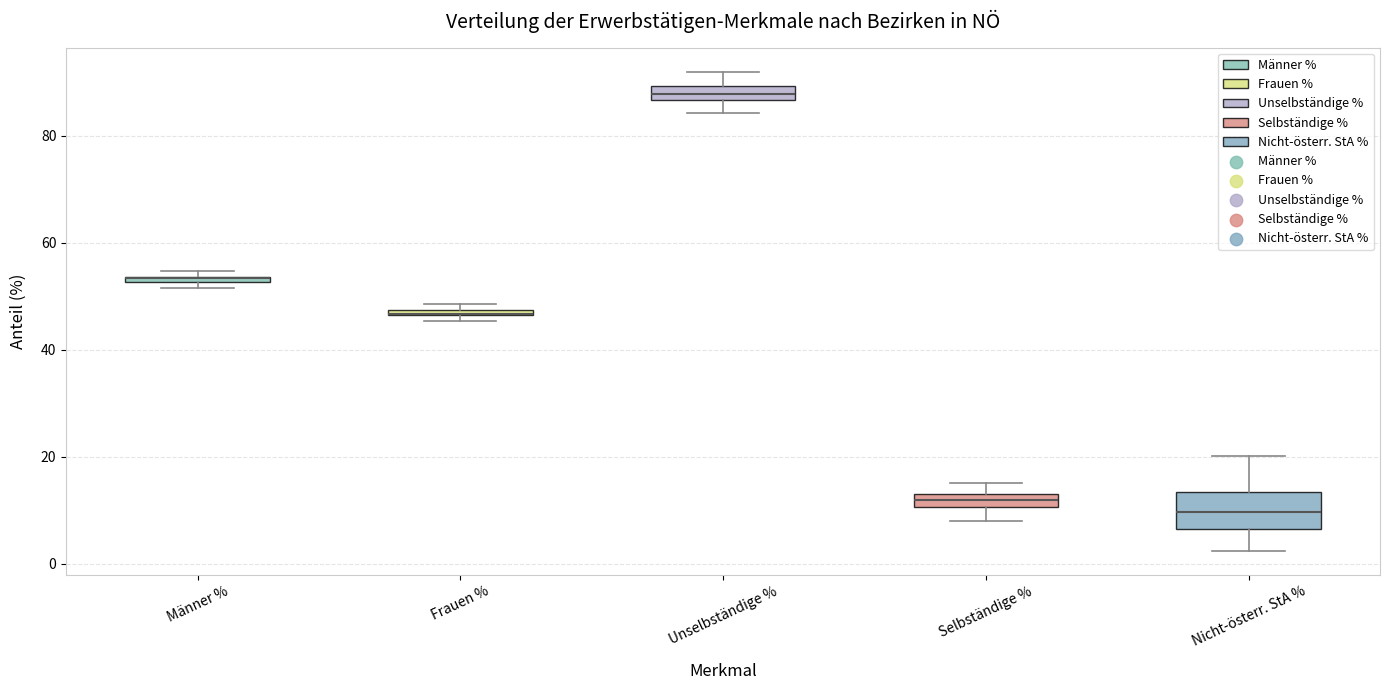

Comparing the boxes themselves (not the whiskers), which one is the tallest?

Nicht-österr. StA %